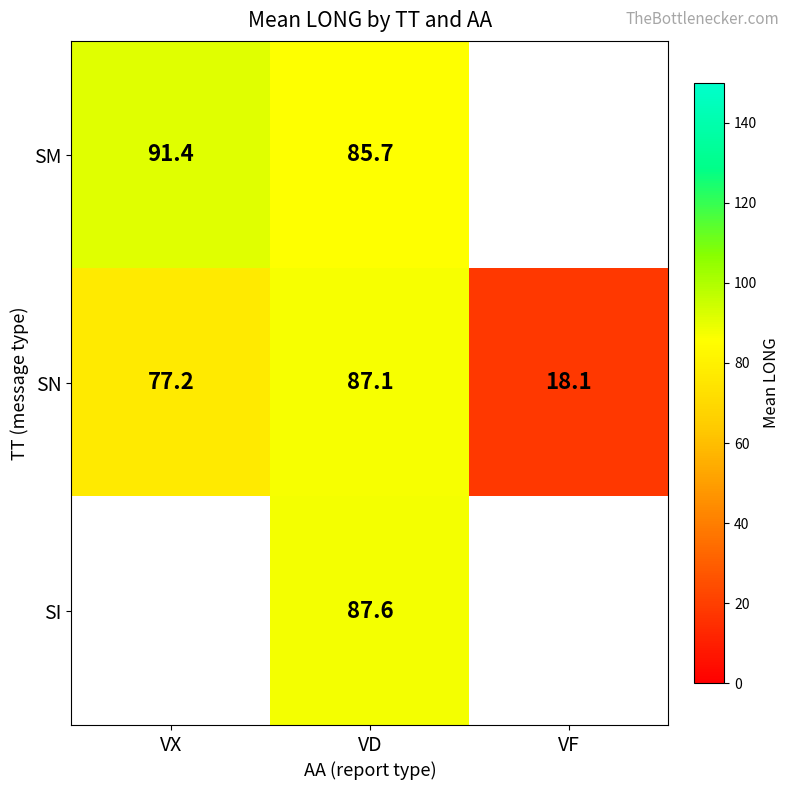

What is the highest value of the SN series?

87.1